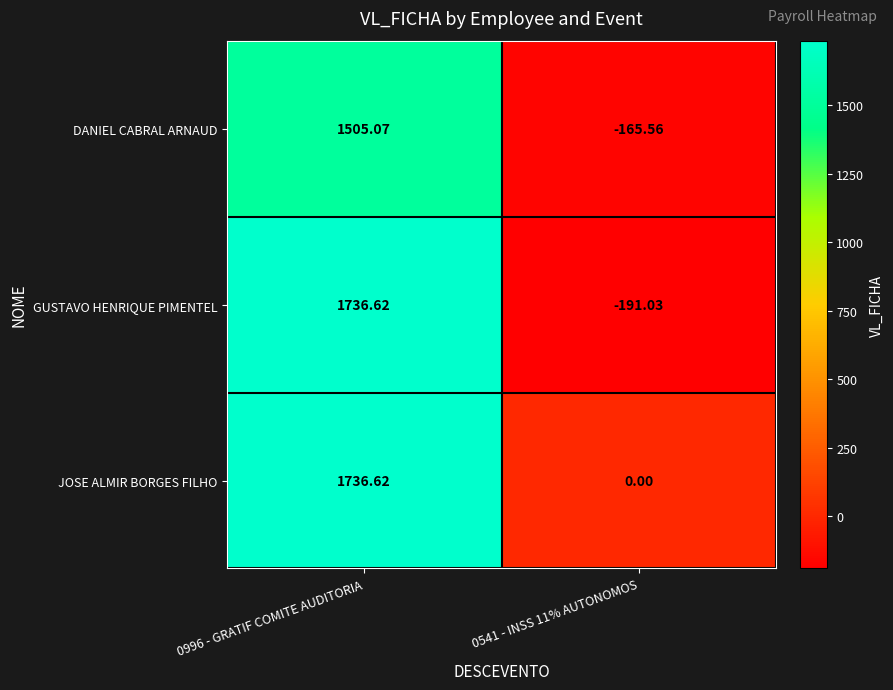

Which series has the widest spread of values?

GUSTAVO HENRIQUE PIMENTEL